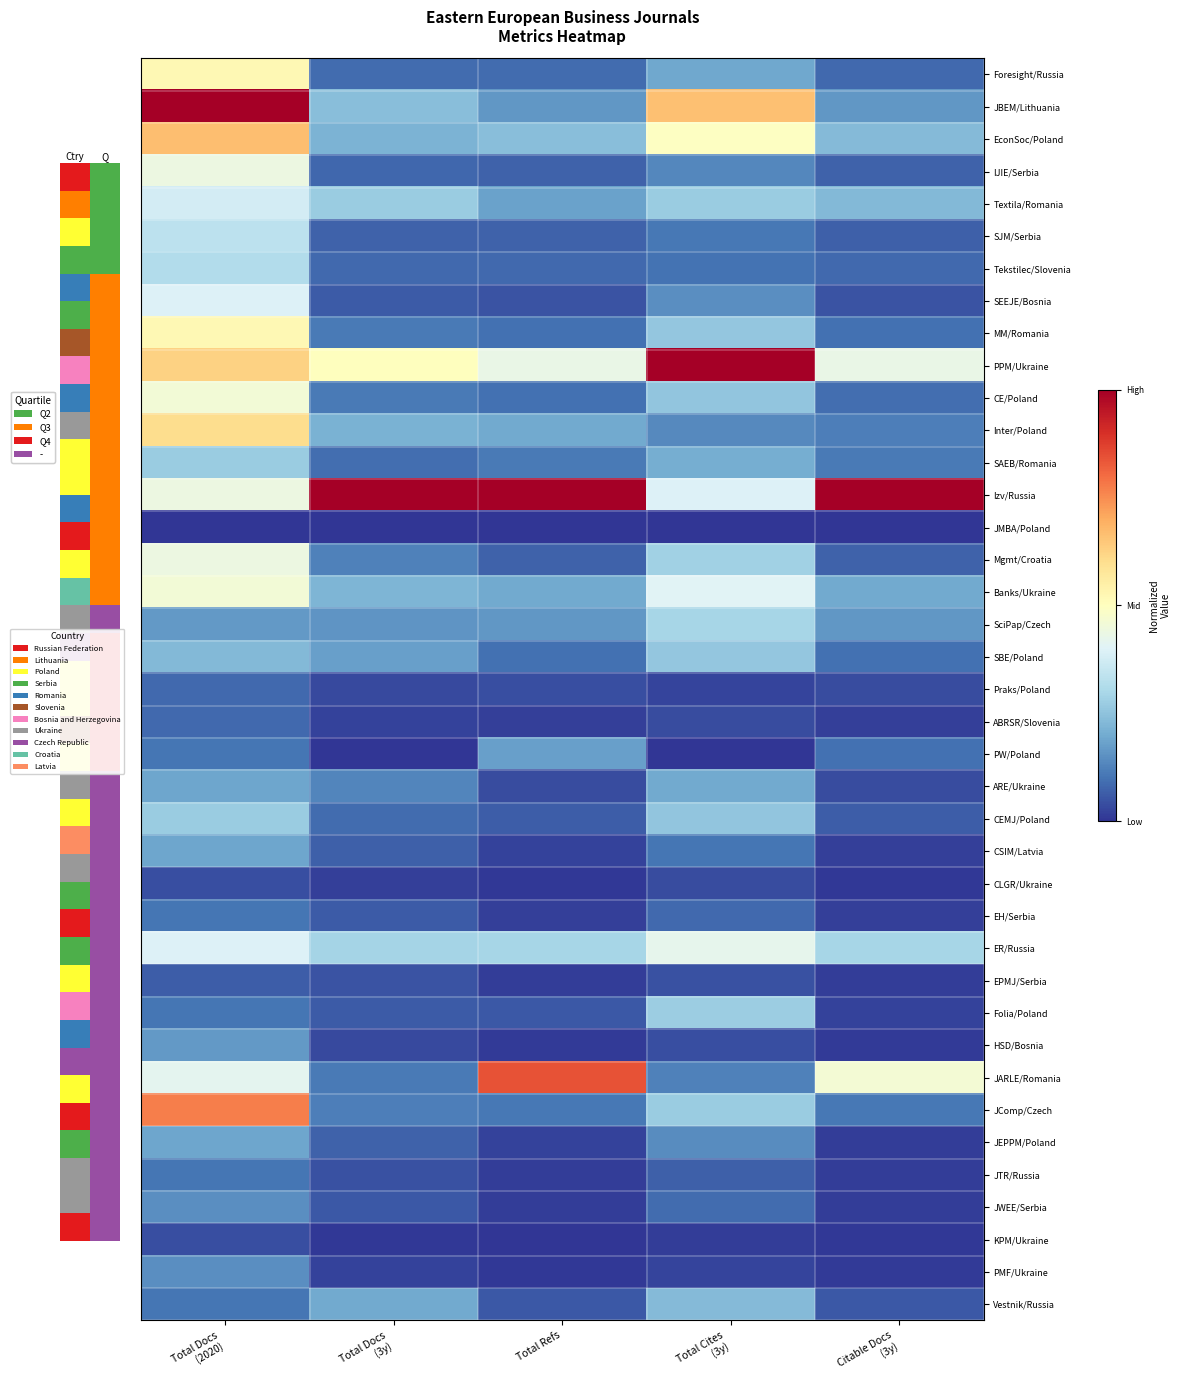

Rank the series by their maximum value, from lowest to highest.

JMBA/Poland, CLGR/Ukraine, KPM/Ukraine, EPMJ/Serbia, Praks/Poland, ABRSR/Slovenia, EH/Serbia, JTR/Russia, JWEE/Serbia, PMF/Ukraine, HSD/Bosnia, PW/Poland, CSIM/Latvia, JEPPM/Poland, ARE/Ukraine, Vestnik/Russia, SBE/Poland, SAEB/Romania, CEMJ/Poland, Folia/Poland, SciPap/Czech, Tekstilec/Slovenia, SJM/Serbia, Textila/Romania, SEEJE/Bosnia, ER/Russia, IJIE/Serbia, Mgmt/Croatia, CE/Poland, Banks/Ukraine, Foresight/Russia, MM/Romania, Inter/Poland, EconSoc/Poland, JComp/Czech, JARLE/Romania, JBEM/Lithuania, PPM/Ukraine, Izv/Russia